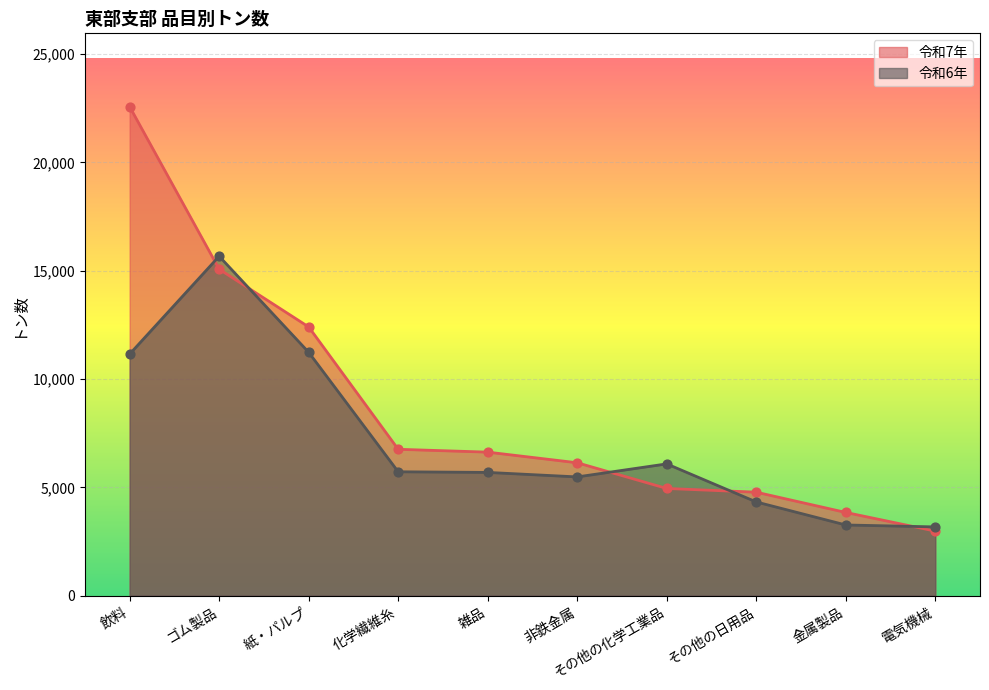

Which series contains the highest Y value?

令和7年